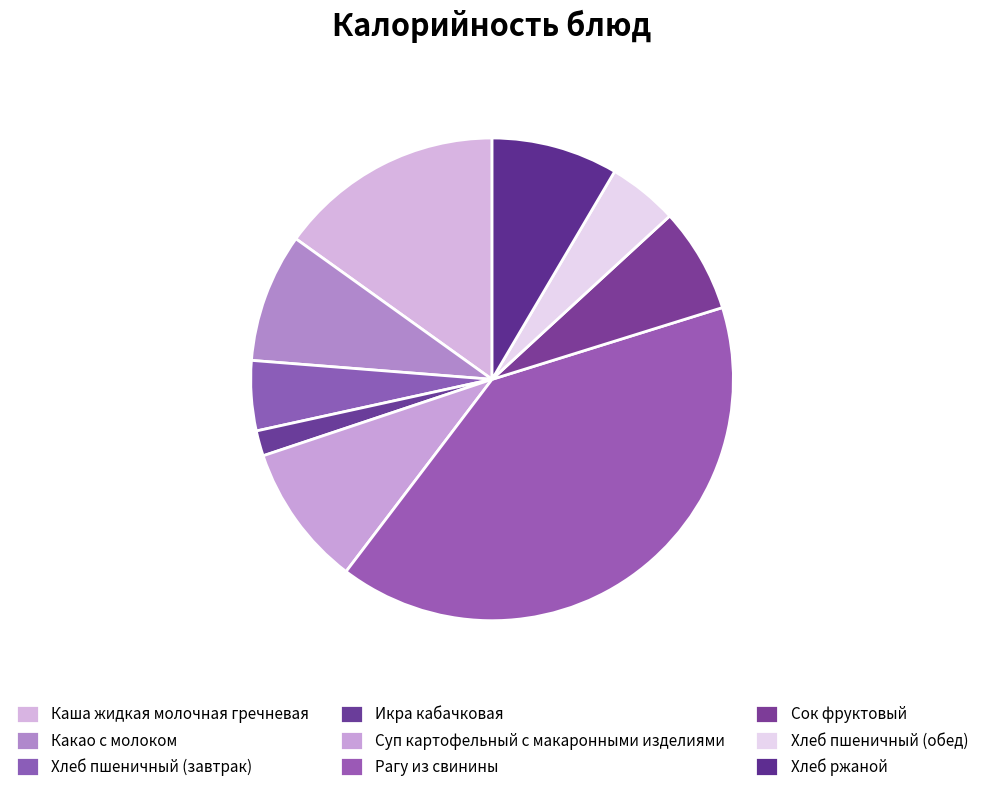

What is the ratio of the value at Суп картофельный с макаронными изделиями to the value at Каша жидкая молочная гречневая?

0.6